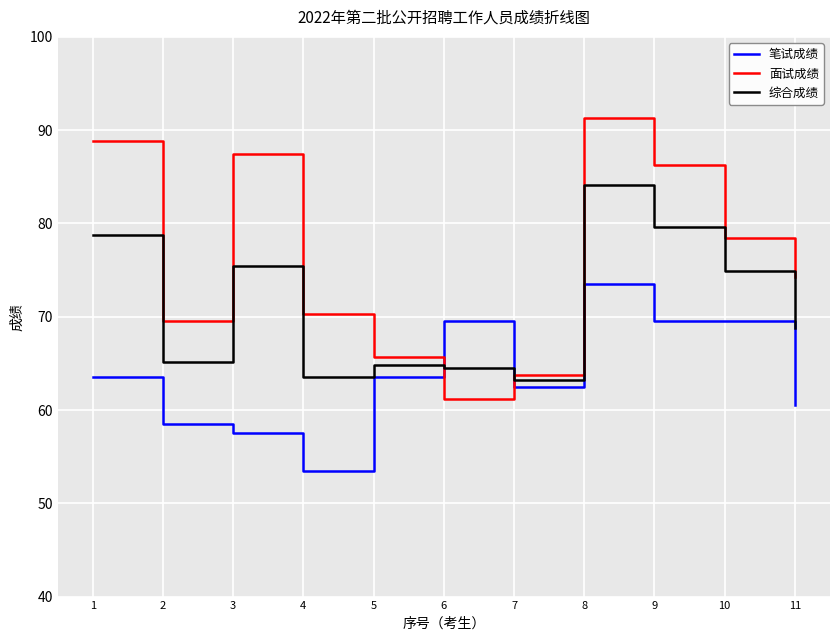

Where is the first local minimum for 综合成绩?

2